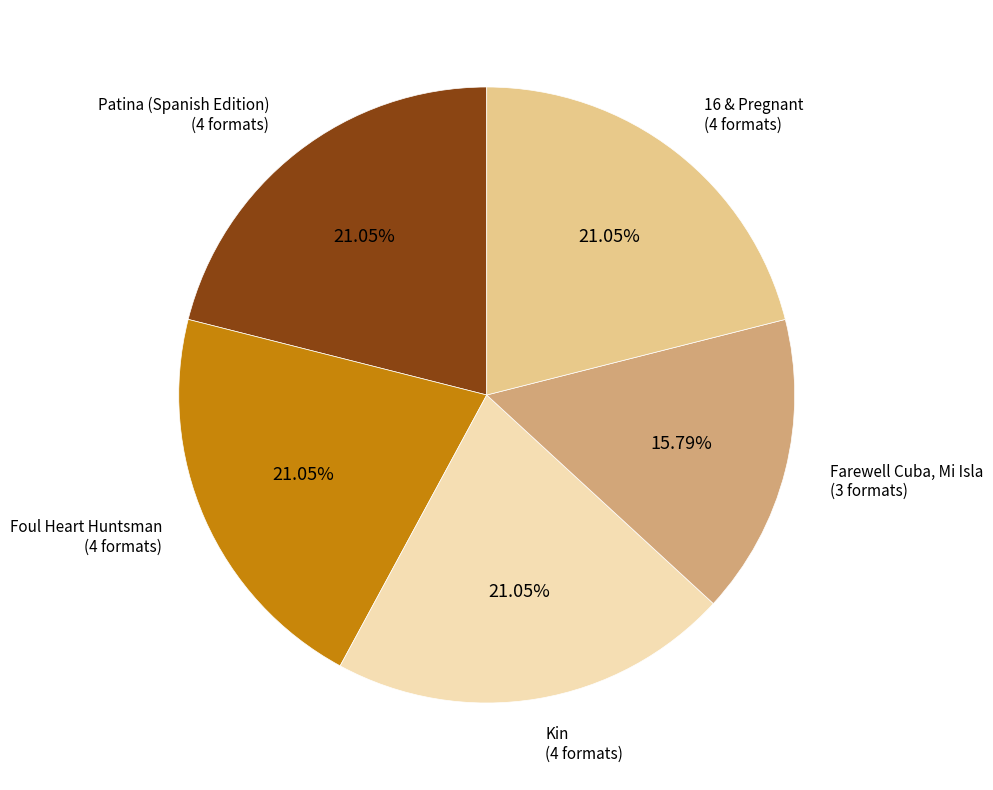

Is there a majority slice in this chart?

No